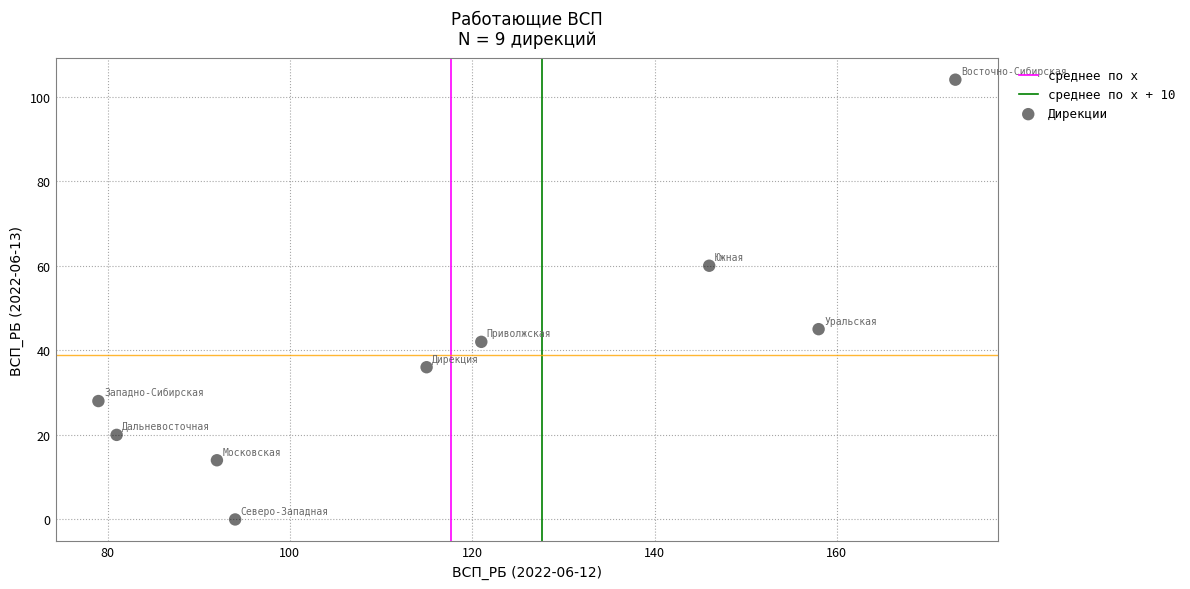

What is the average X value?

118